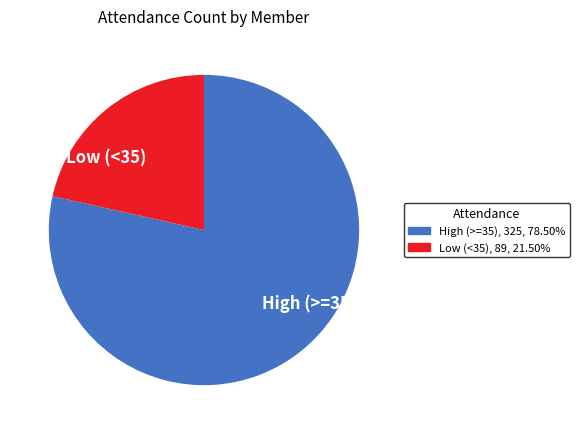

Rank the categories by value from highest to lowest.

High (>=35), Low (<35)